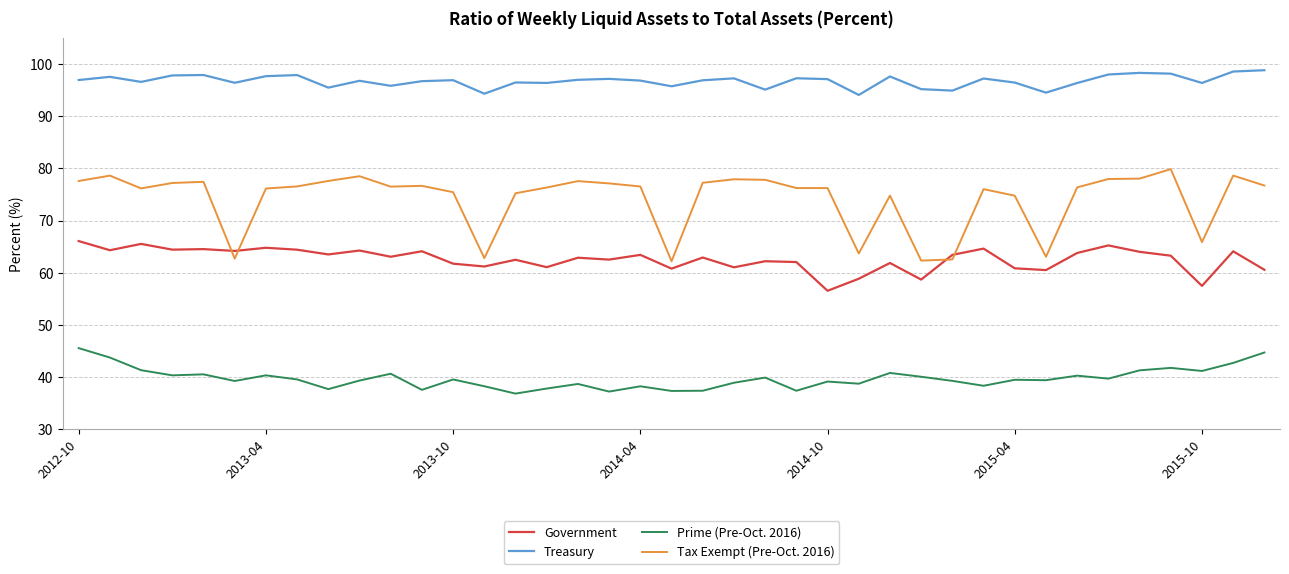

Rank the series by their maximum value, from lowest to highest.

Prime (Pre-Oct. 2016), Government, Tax Exempt (Pre-Oct. 2016), Treasury